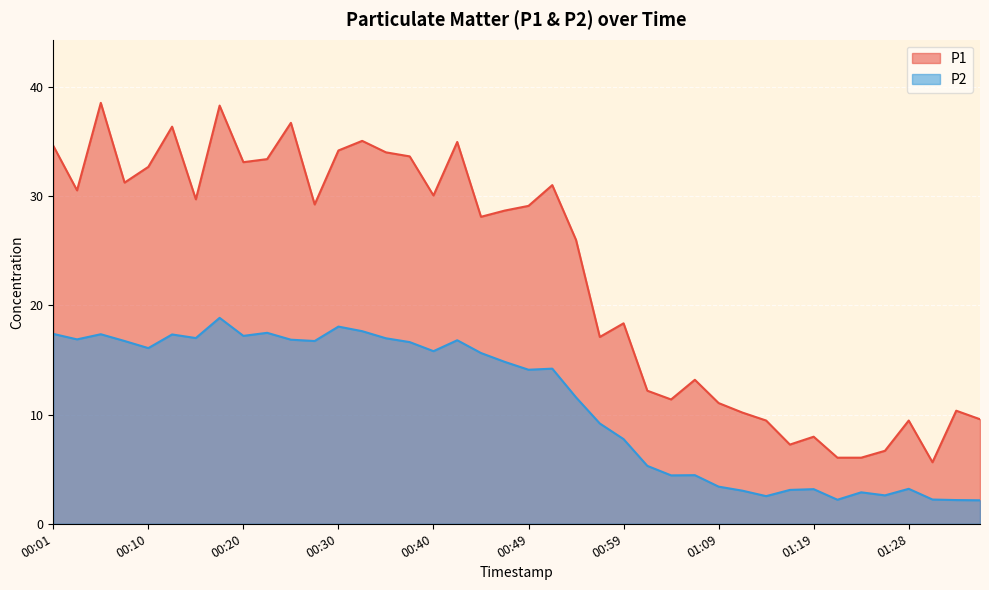

True or false: P2 has a value of 4.6 at 00:30.

False